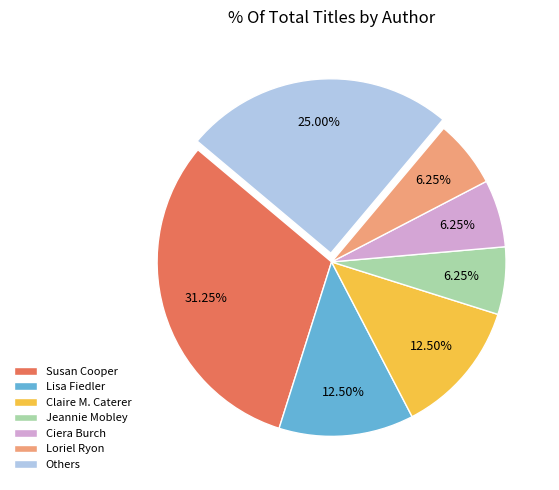

Which has a higher value, Loriel Ryon or Lisa Fiedler?

Lisa Fiedler